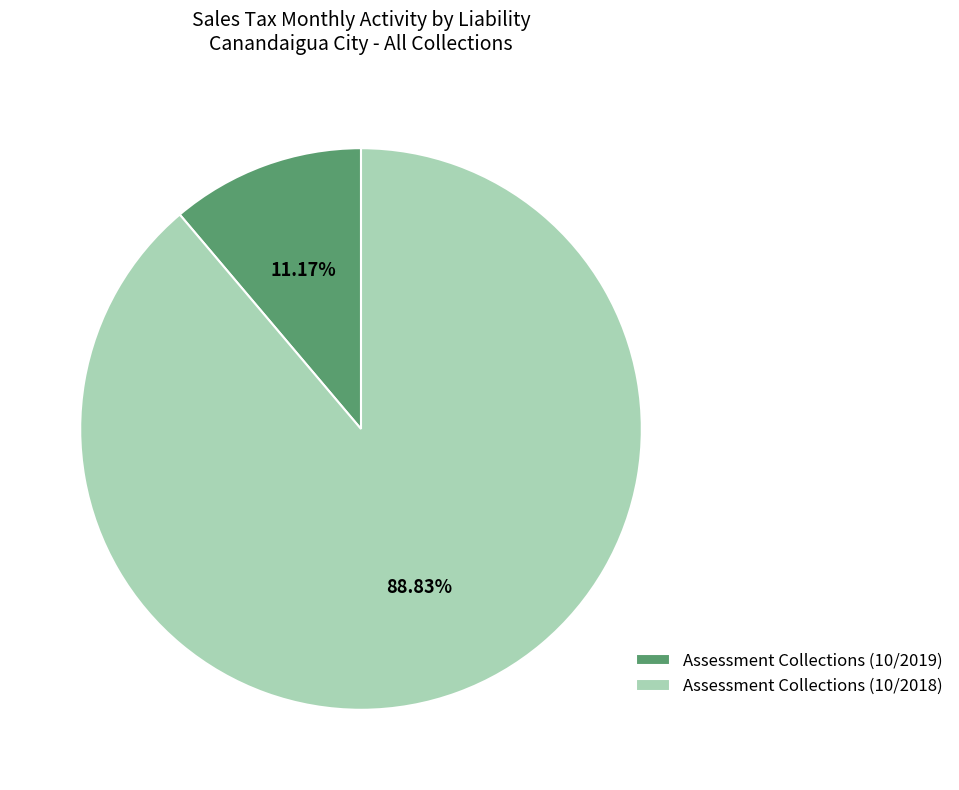

What is the majority slice?

Assessment Collections (10/2018)